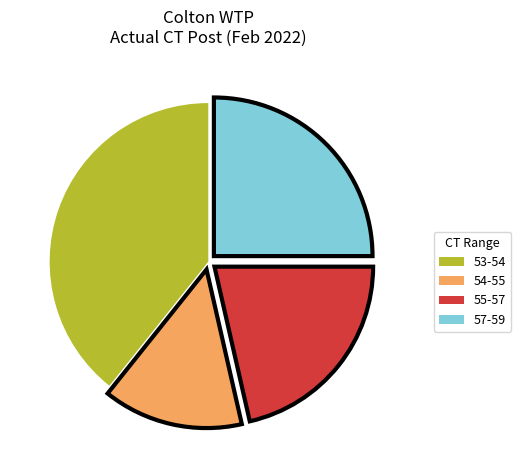

Approximately how many times larger is the value at 55-57 compared to 54-55?

1.5